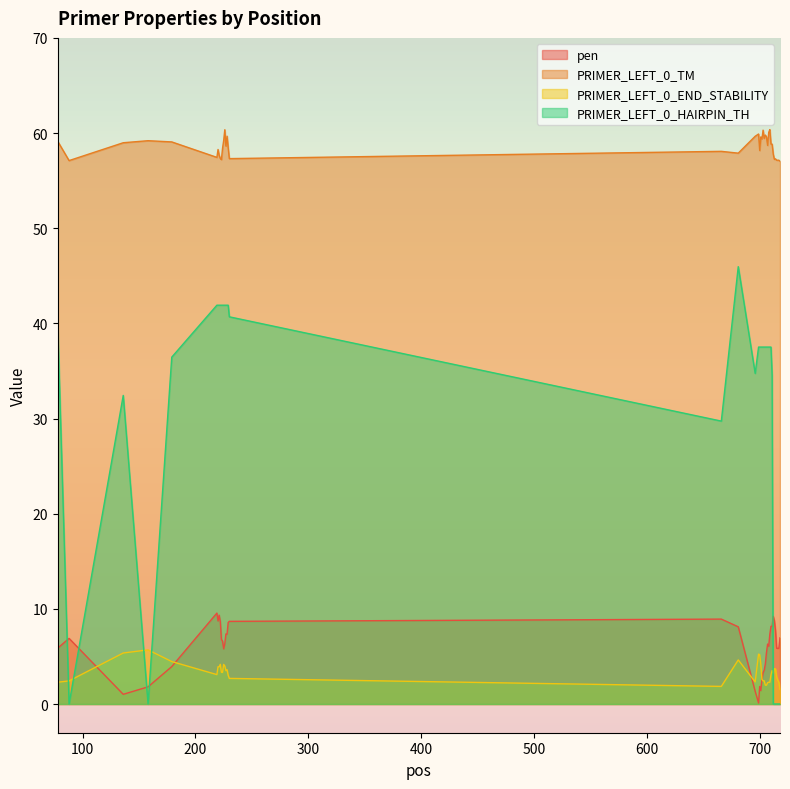

Rank the categories by pen value from highest to lowest.

219, 221, 712, 666, 713, 220, 230, 222, 229, 710, 711, 681, 714, 227, 709, 228, 718, 88, 223, 224, 226, 707, 708, 78, 715, 716, 717, 225, 706, 705, 179, 704, 703, 702, 700, 158, 701, 696, 136, 699